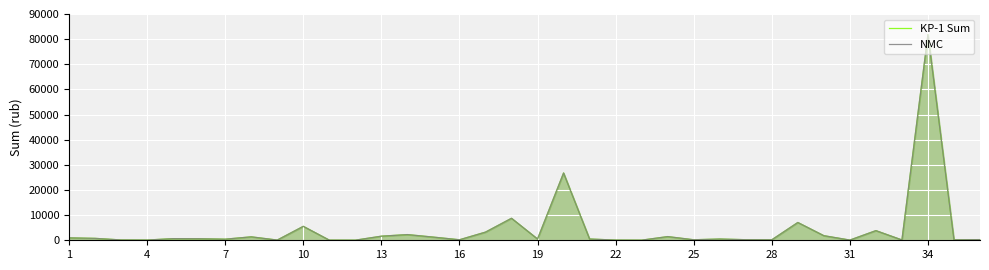

How many data points in KP-1 Sum are above 509?

18